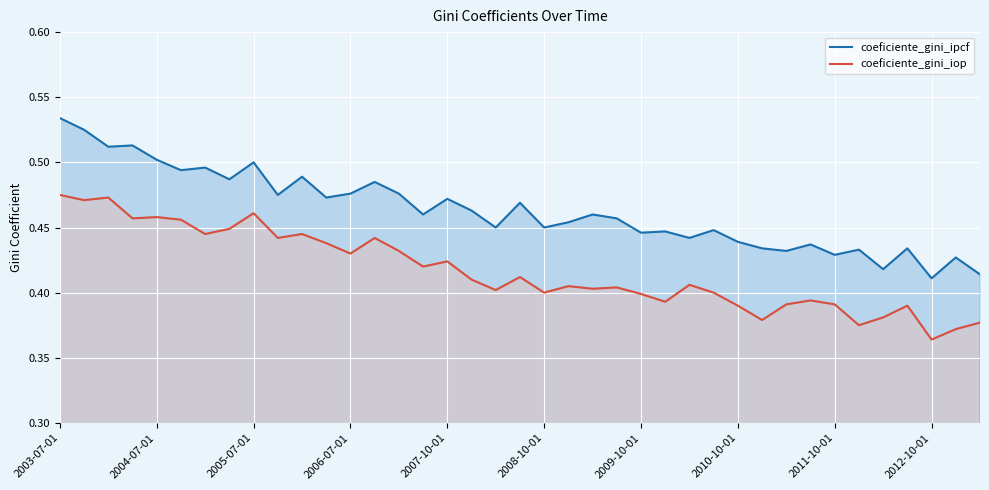

What is the difference between the maximum and minimum values in the coeficiente_gini_iop series?

0.1